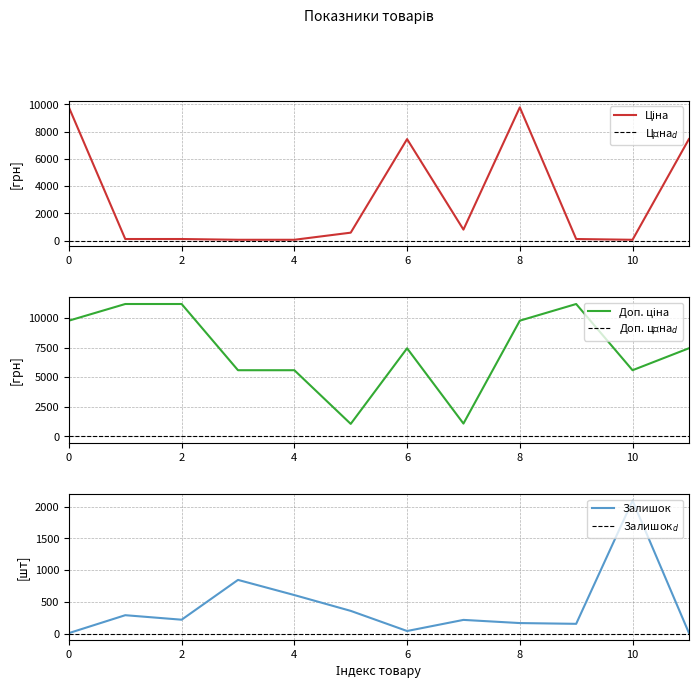

What is the minimum value shown in the chart?

7.0